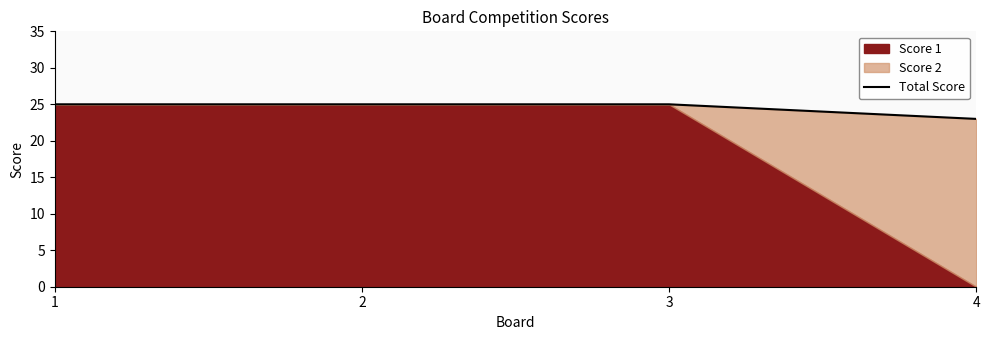

How many data points are less than 25?

1